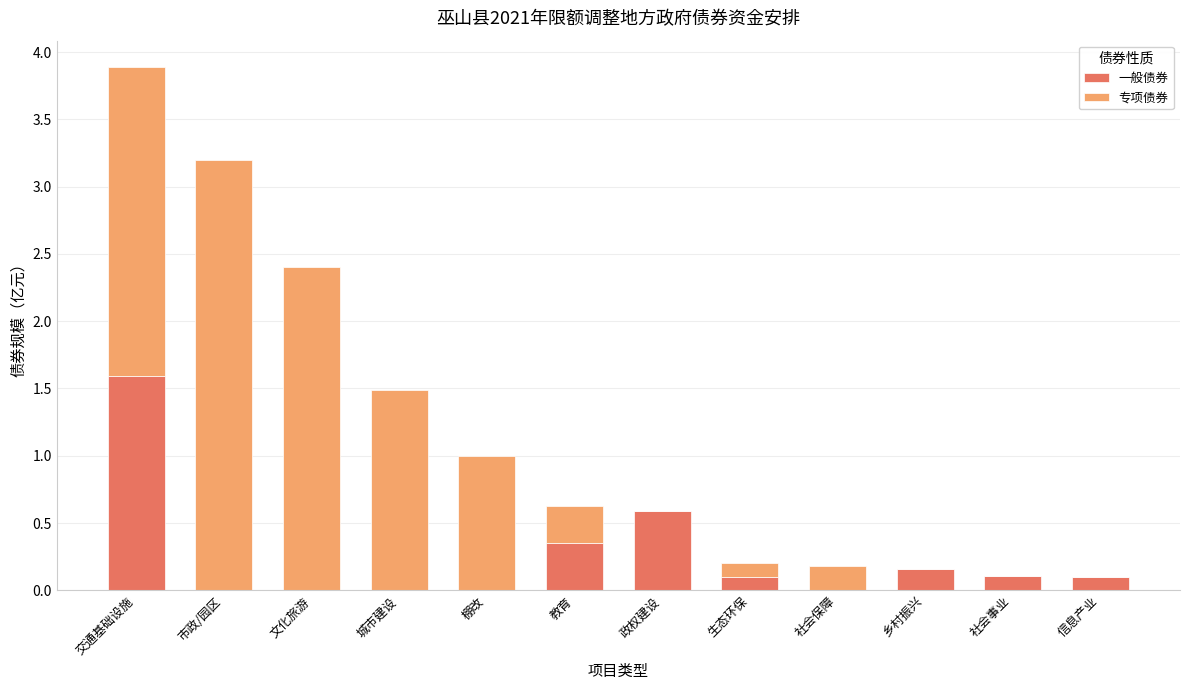

The value of 一般债券 at 市政/园区 is 0.0. True or false?

True